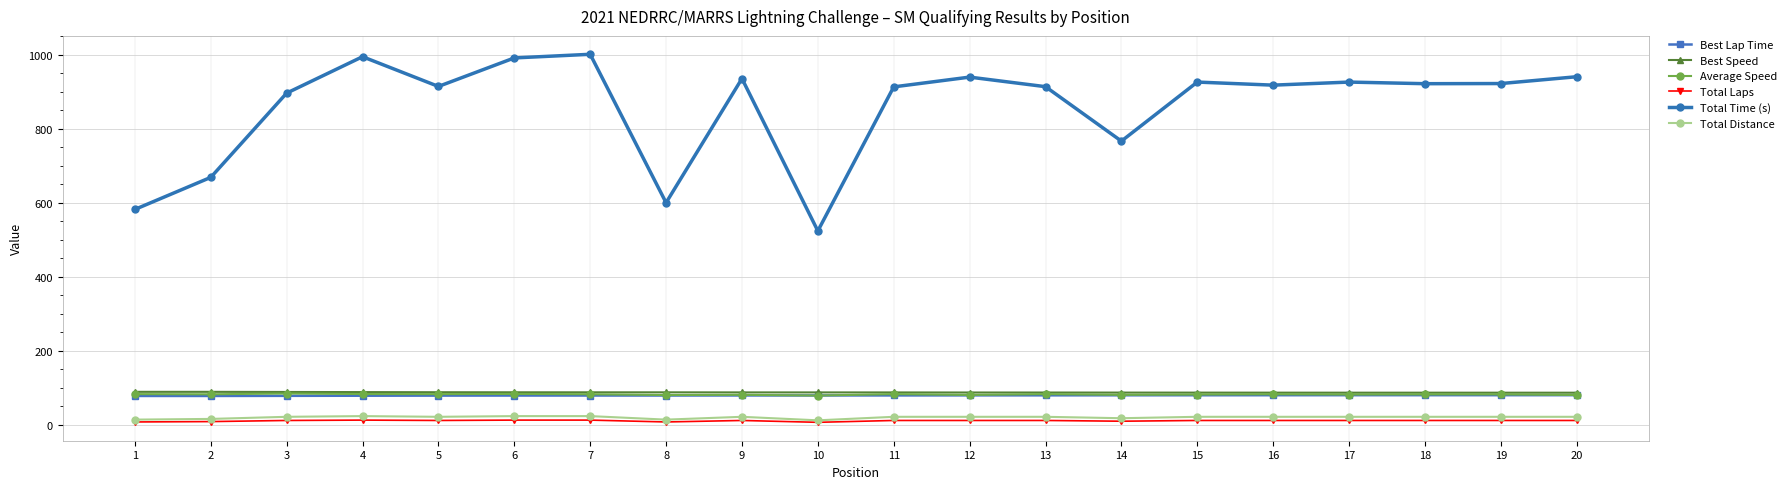

Which series has the largest total across all categories?

Total Time (s)